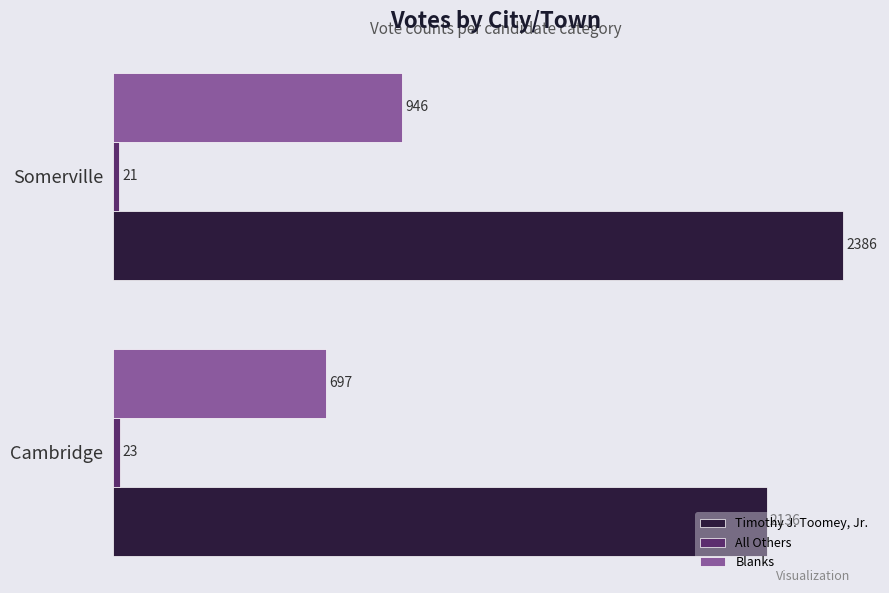

What is the average value of the Blanks series?

822